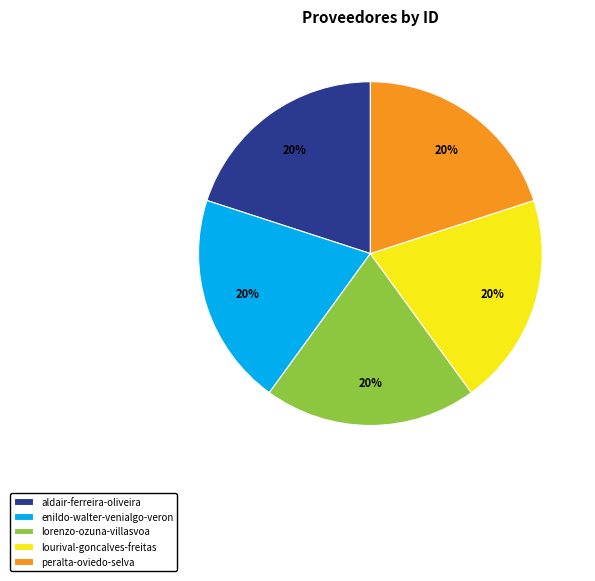

How many slices are in this pie chart?

5